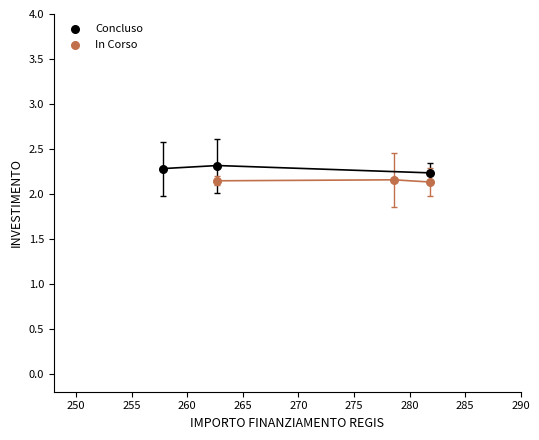

Which series has the largest Y range (max minus min)?

Concluso